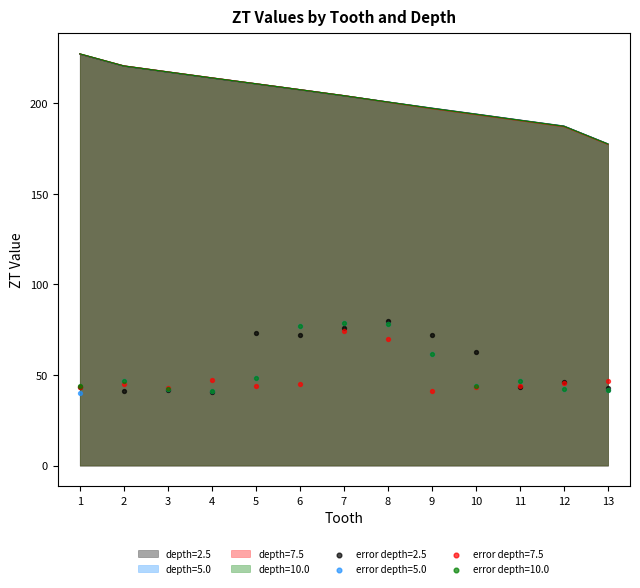

At which category is the sum across all series the highest?

1